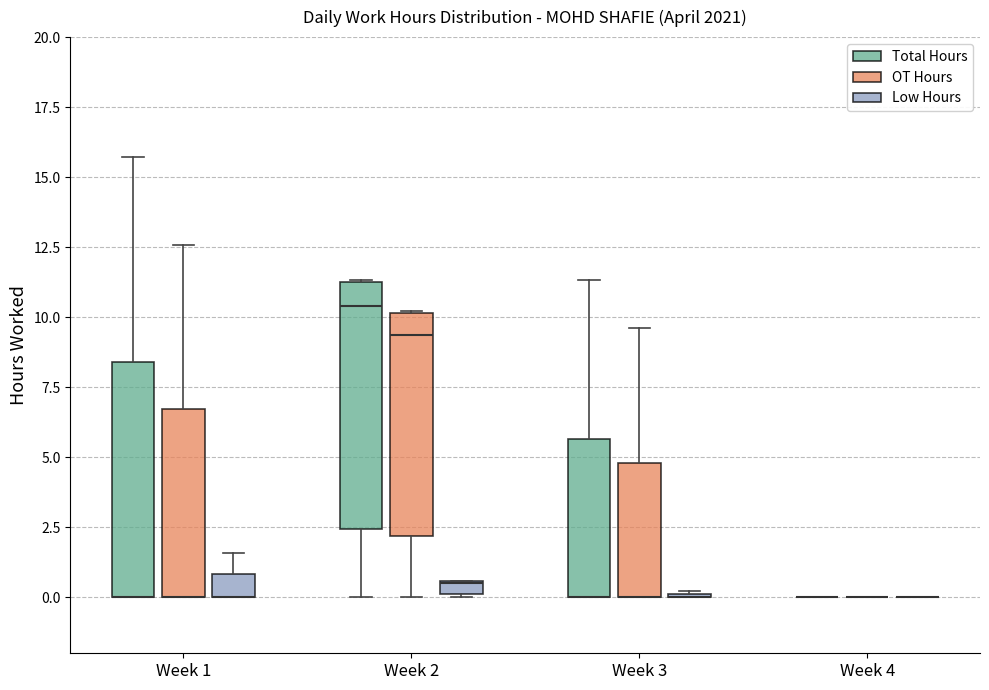

Where does the upper whisker of the box for Week 3 (OT Hours) end on the y-axis? The values are not printed on the chart, so give them approximately, as read against the axis.

9.5